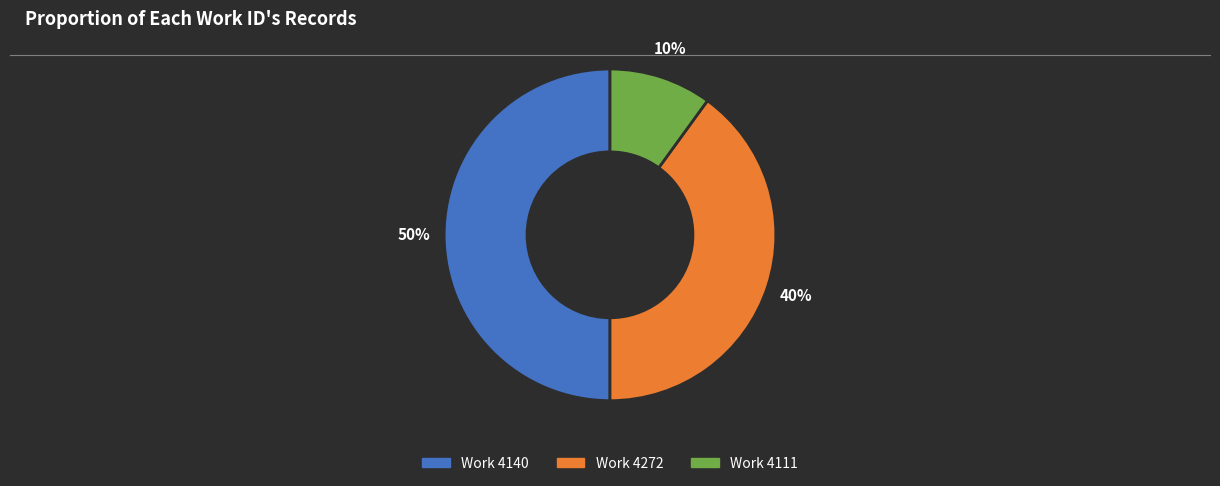

How many segments does this pie chart have?

3